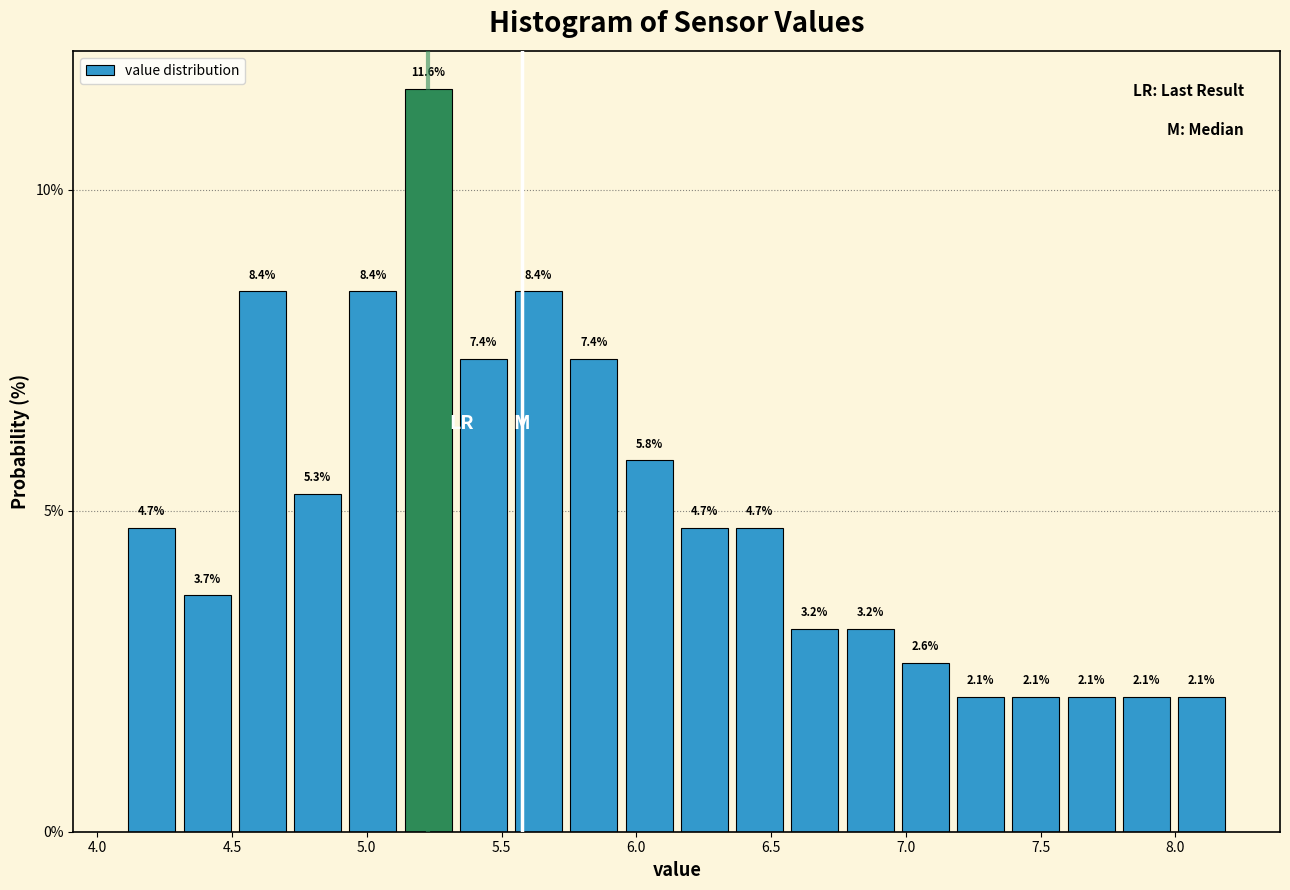

Reading left to right, transcribe this chart: for each bar, give the range it covers on the x-axis and its height. The bar edges are not printed on the chart, so give them approximately, as read against the axis.

4.100 to 4.305: 4.7
4.305 to 4.510: 3.7
4.510 to 4.715: 8.4
4.715 to 4.920: 5.3
4.920 to 5.125: 8.4
5.125 to 5.330: 11.6
5.330 to 5.535: 7.4
5.535 to 5.740: 8.4
5.740 to 5.945: 7.4
5.945 to 6.150: 5.8
6.150 to 6.355: 4.7
6.355 to 6.560: 4.7
6.560 to 6.765: 3.2
6.765 to 6.970: 3.2
6.970 to 7.175: 2.6
7.175 to 7.380: 2.1
7.380 to 7.585: 2.1
7.585 to 7.790: 2.1
7.790 to 7.995: 2.1
7.995 to 8.200: 2.1